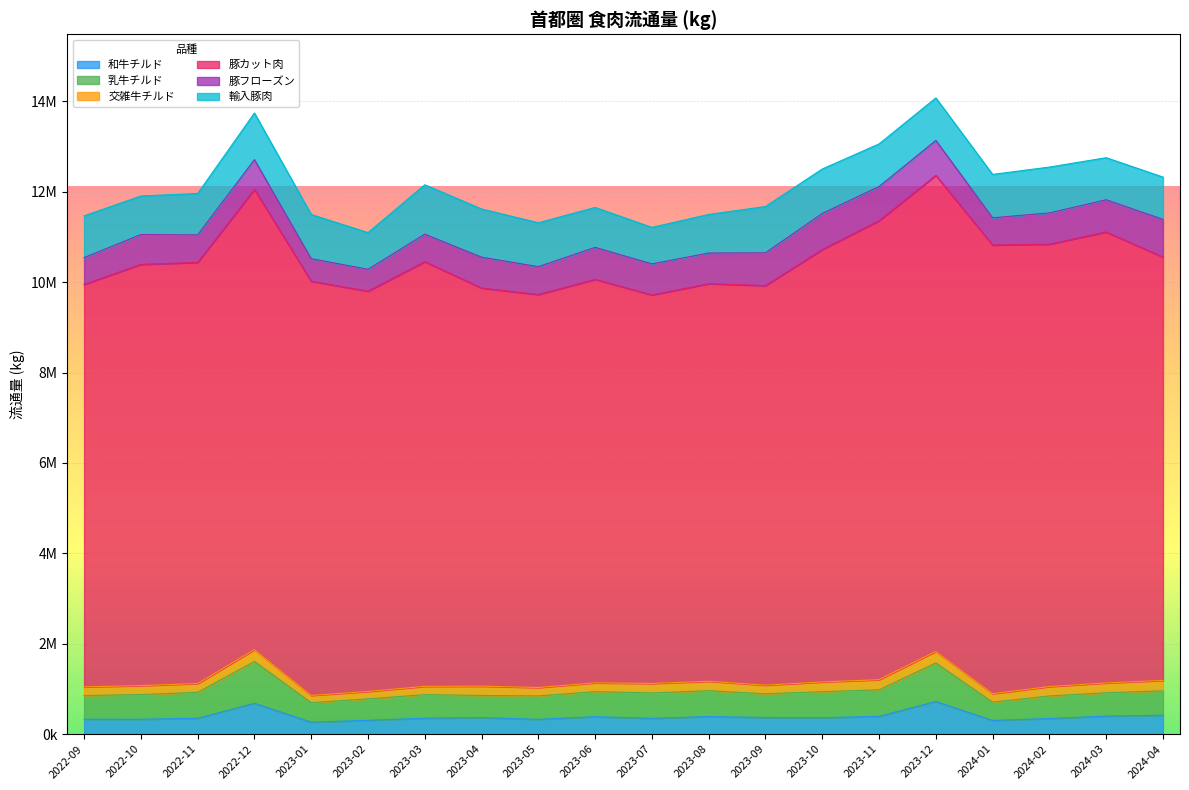

Rank the series at 2023-01 from highest to lowest value.

豚カット肉, 輸入豚肉, 豚フローズン, 乳牛チルド, 和牛チルド, 交雑牛チルド